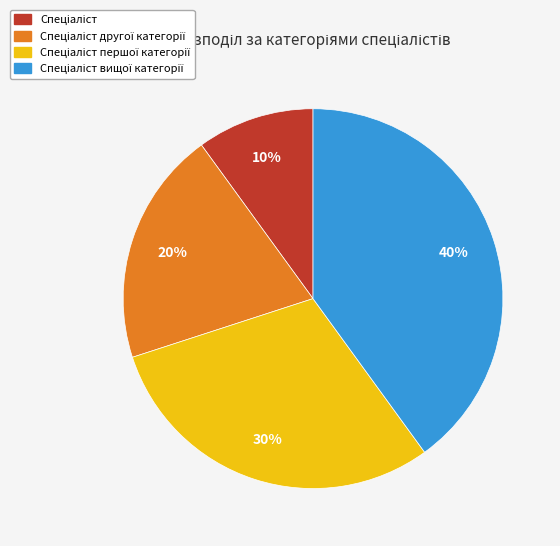

To the nearest percent, what is the difference between the largest and smallest slice percentages?

30%